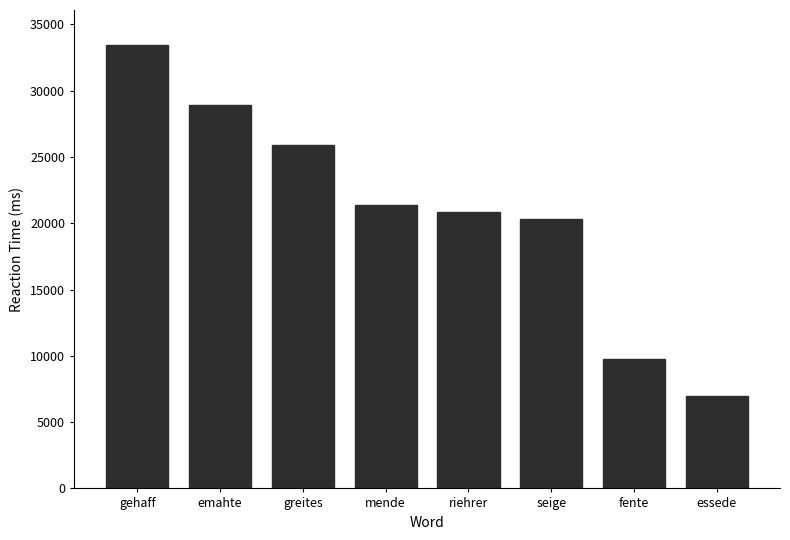

Is it true that the value at gehaff is 33416?

True